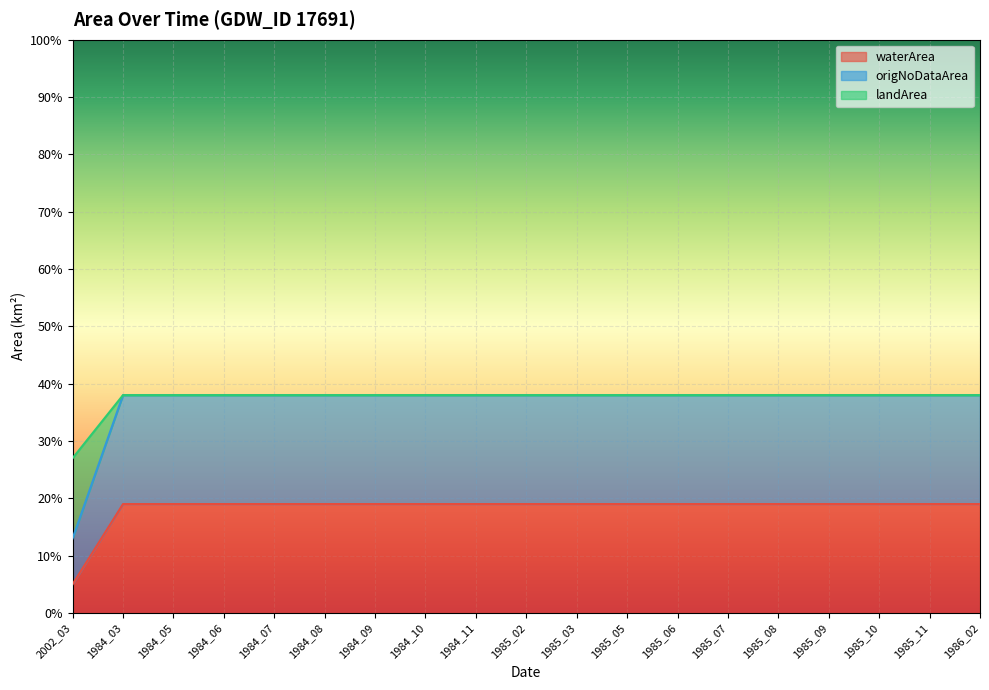

Is it true that origNoDataArea equals 0.1 at 1984_10?

False